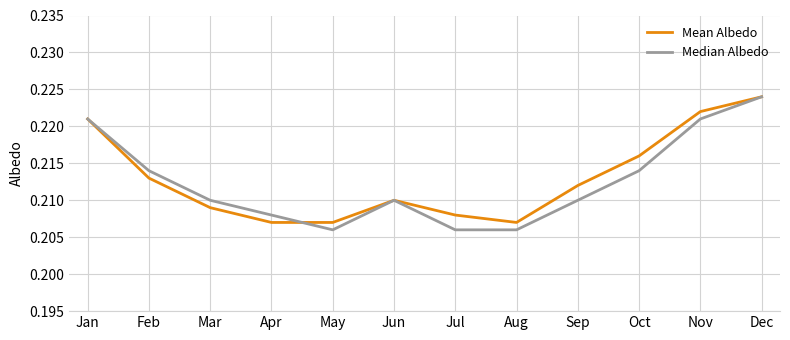

True or false: Median Albedo has more than 1 points higher than both neighbors.

False